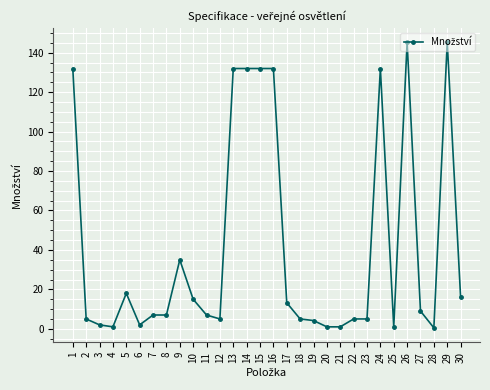

What is the difference between the second highest and second lowest values?

144.2